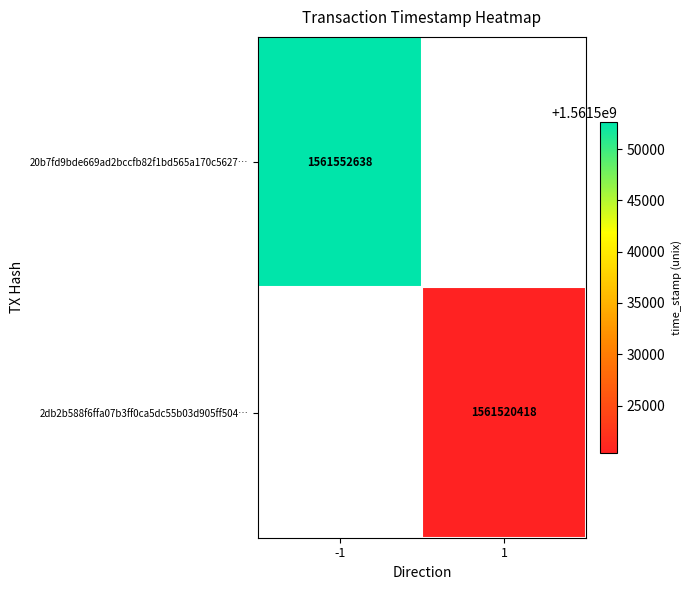

Is it true that 2db2b588f6ffa07b3ff0ca5dc55b03d905ff504… equals 1561520418 at 1?

True